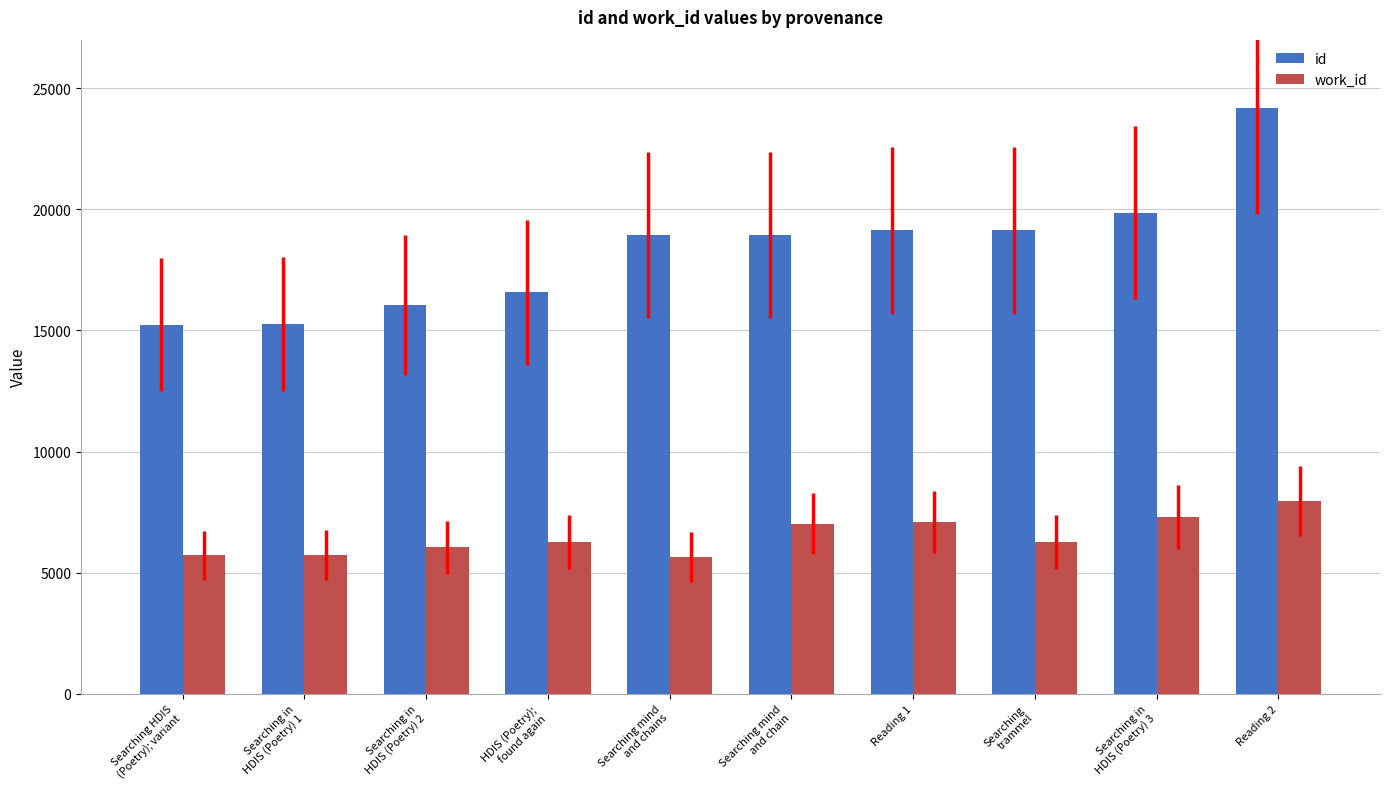

At which label is id closest to 19704?

Searching in
HDIS (Poetry) 3